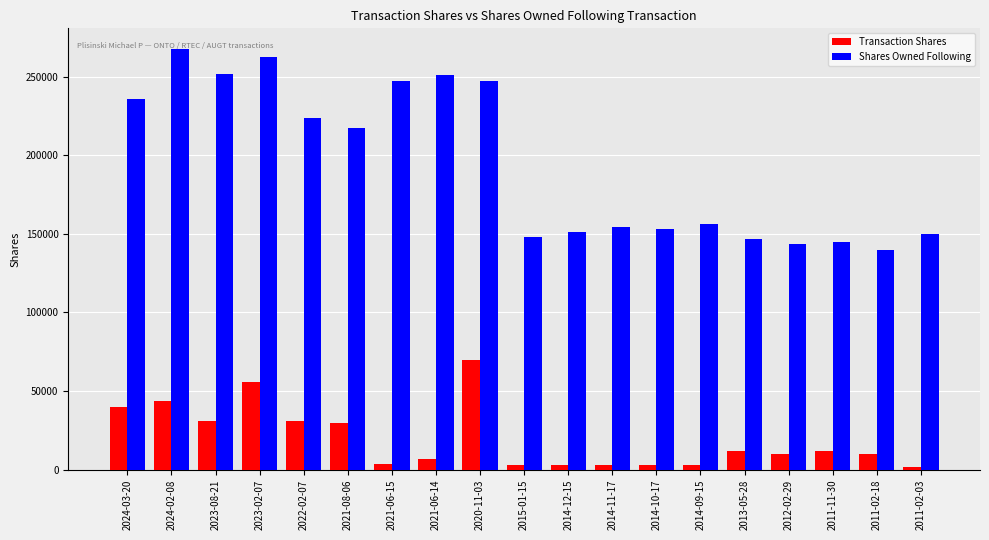

How many data points in Transaction Shares are less than 10000?

8